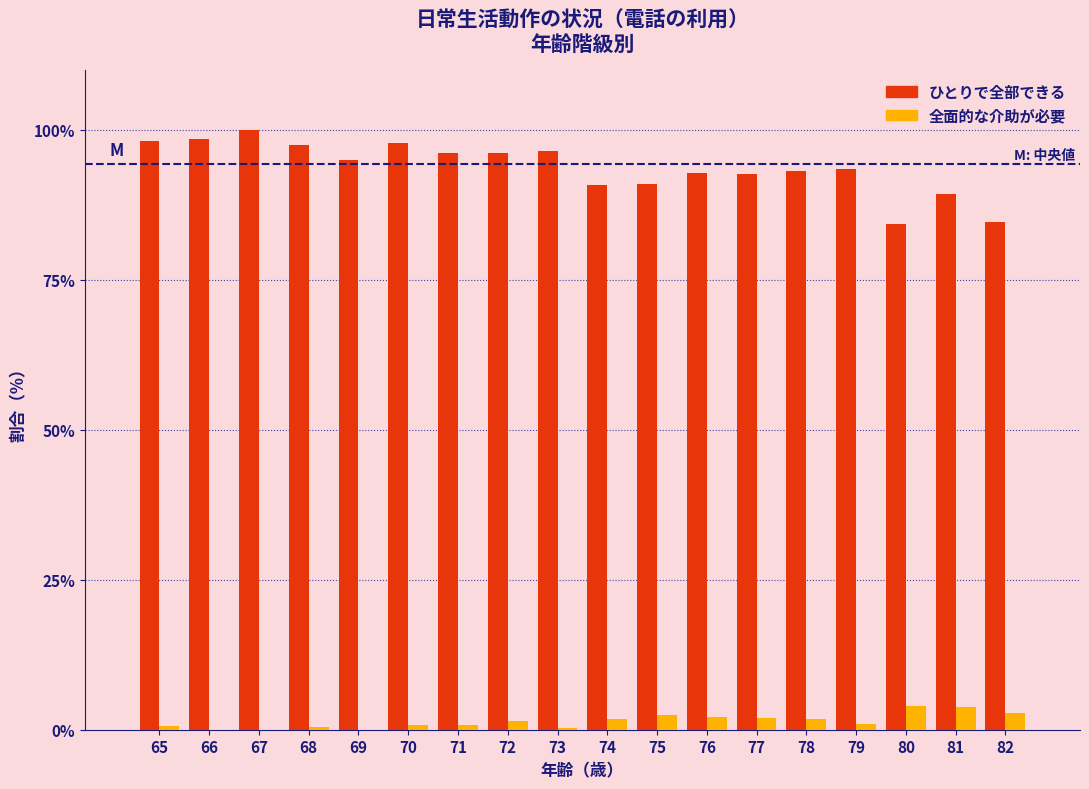

The ひとりで全部できる series shows 138.7 at 69. True or false?

False